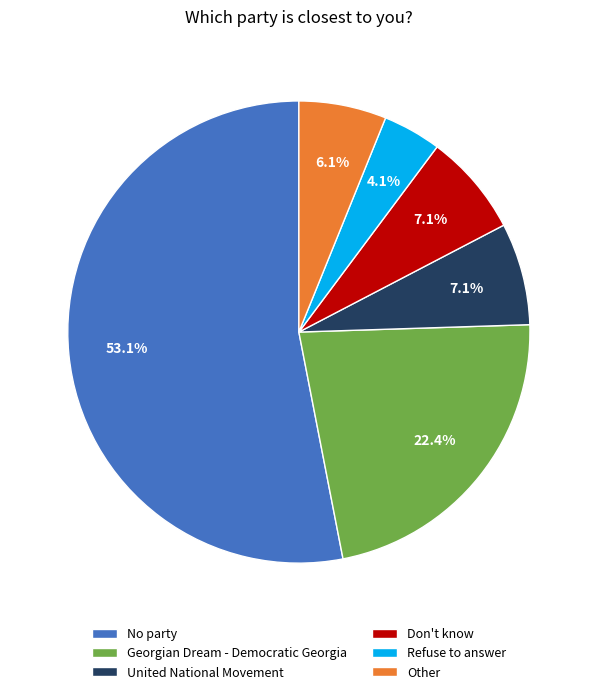

To the nearest percent, what is the average slice percentage?

17%